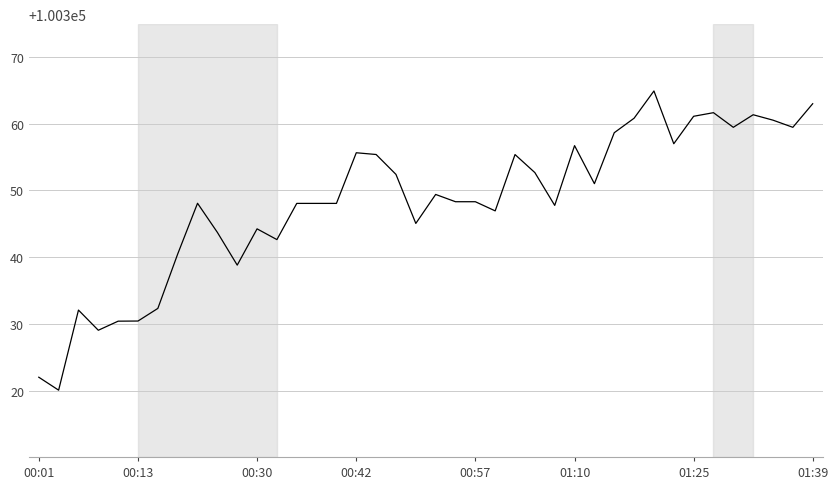

What is the maximum value shown in the chart?

100364.9